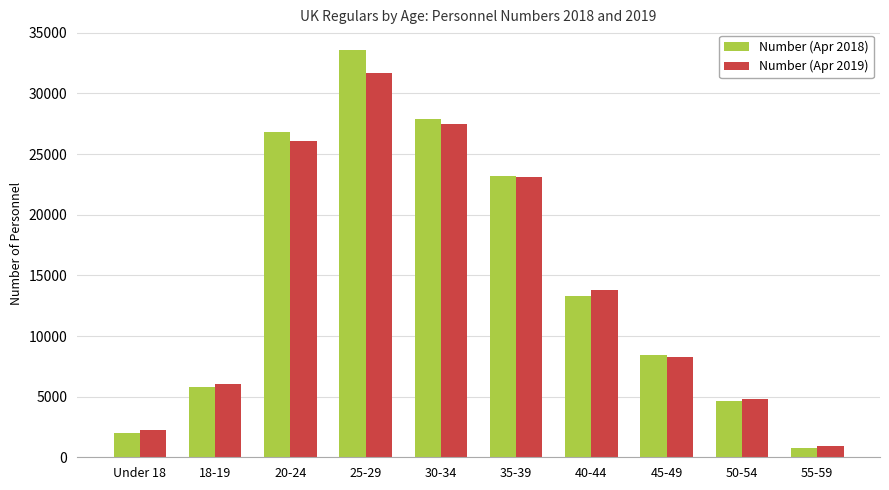

How many bars are there in each group?

2